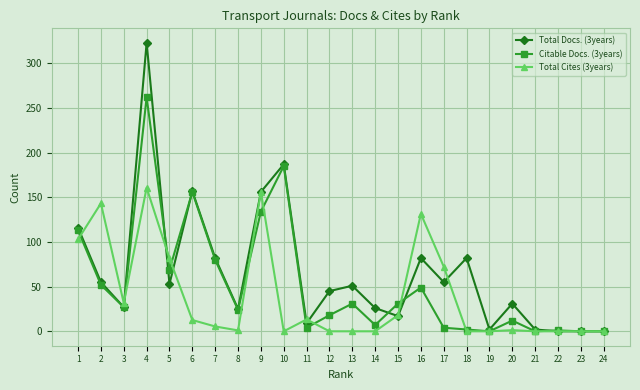

True or false: Citable Docs. (3years) has a value of 31.0 at 13.

True